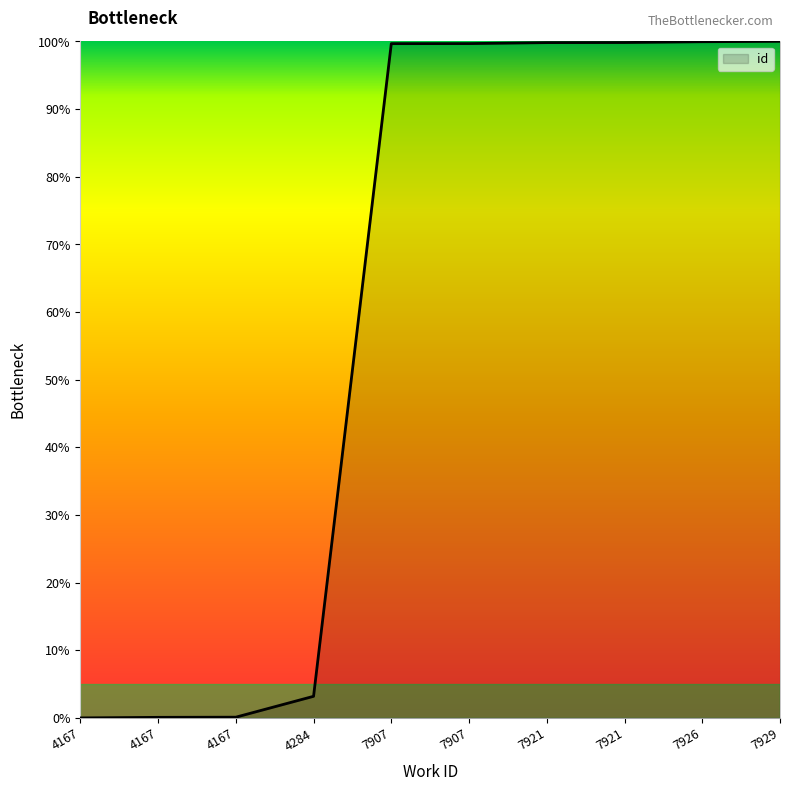

True or false: the data shows 1.0 at 7907.

True